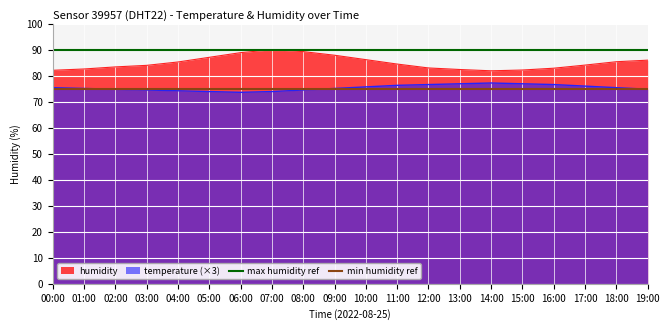

What is the highest value of the temperature (×3) series?

77.4